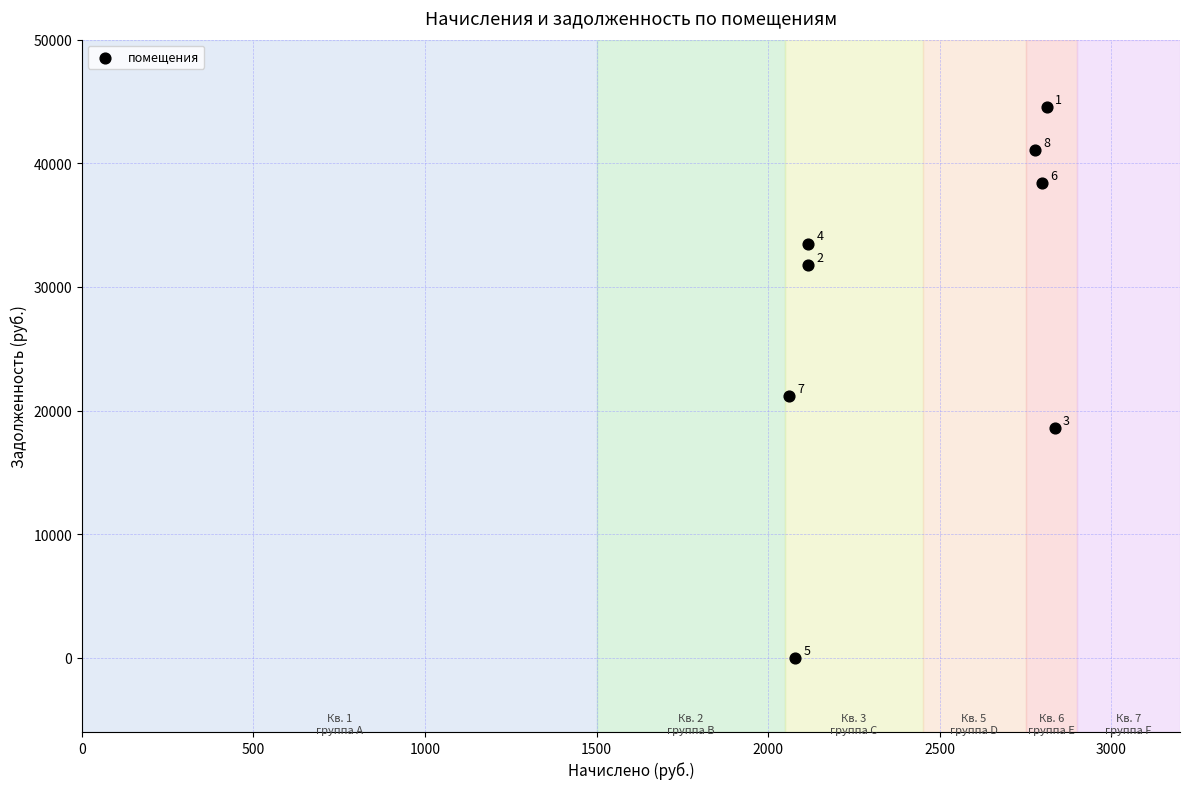

What is the average Y value?

28633.2